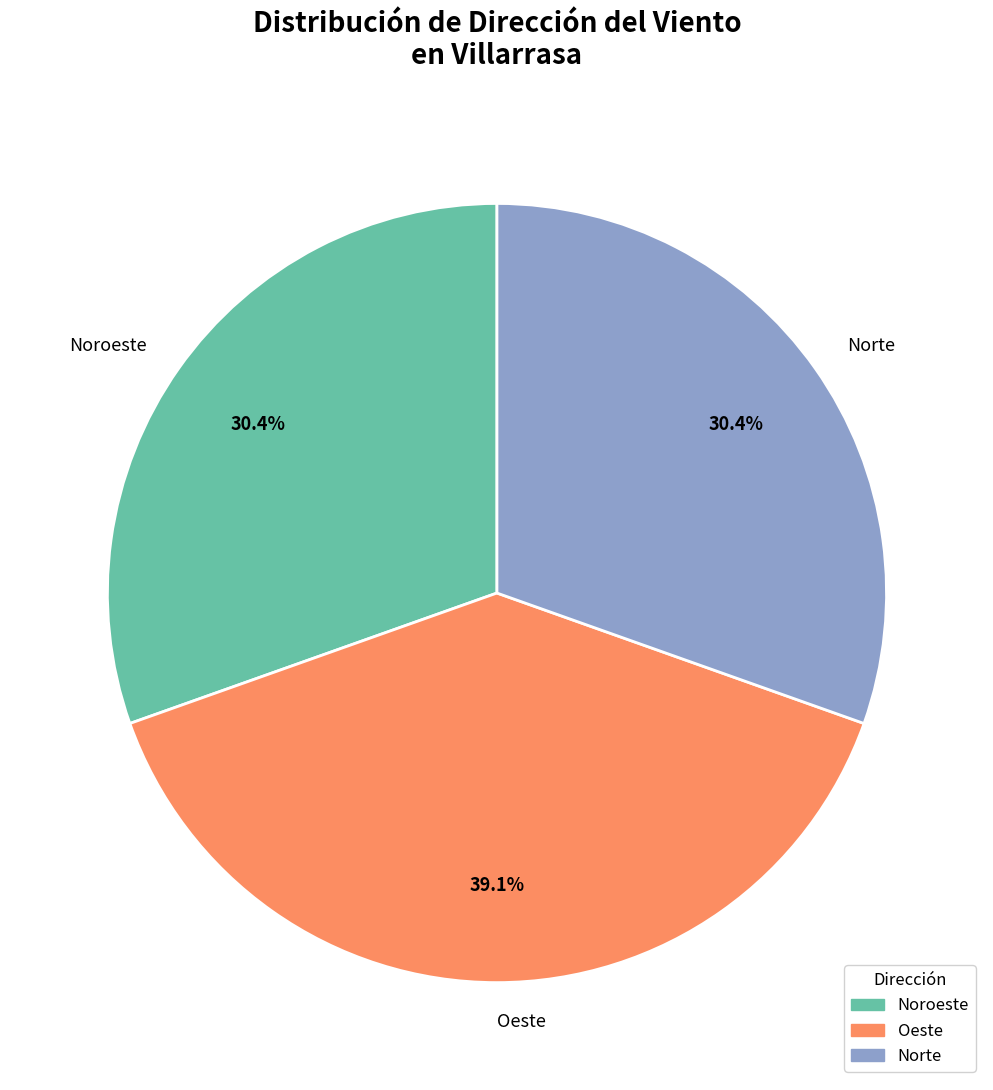

To the nearest percent, what portion does Oeste represent?

39%